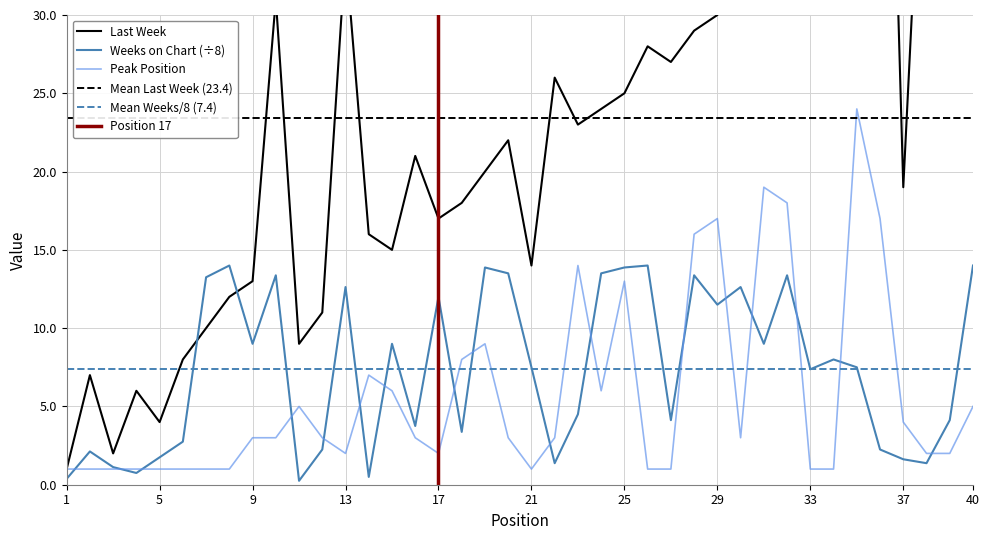

Is it true that Last Week equals 35.5 at 24?

False